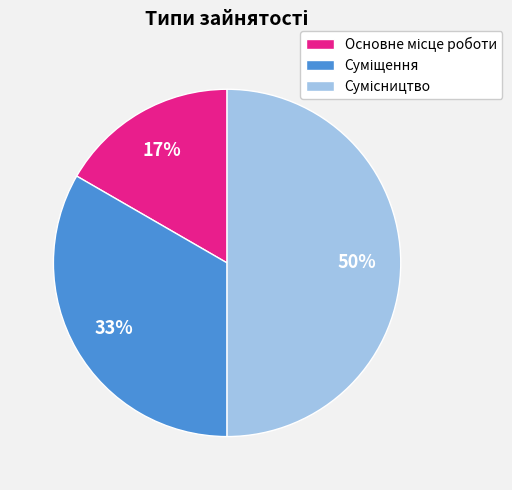

To the nearest percent, what is the difference between the largest and smallest slice percentages?

33%